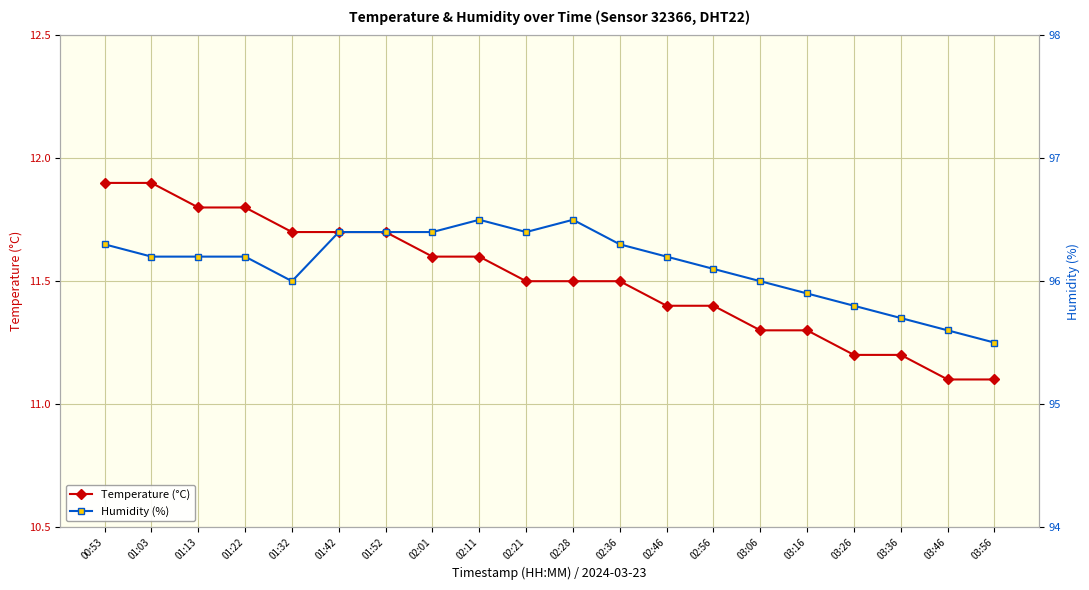

Rank the categories by Humidity (%) value from lowest to highest.

03:56, 03:46, 03:36, 03:26, 03:16, 01:32, 03:06, 02:56, 01:03, 01:13, 01:22, 02:46, 00:53, 02:36, 01:42, 01:52, 02:01, 02:21, 02:11, 02:28